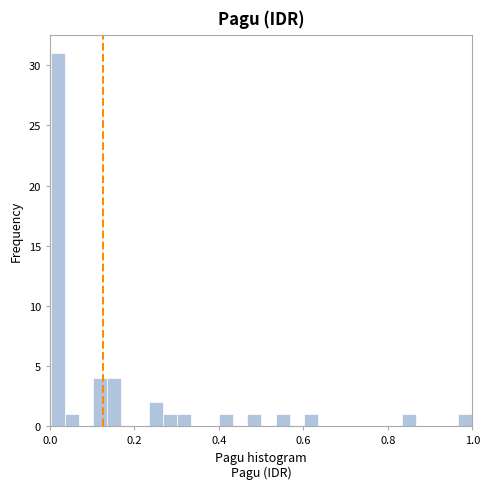

Around what value on the x-axis is the tallest bar? Give the approximate position of its centre, as read against the axis.

0.02